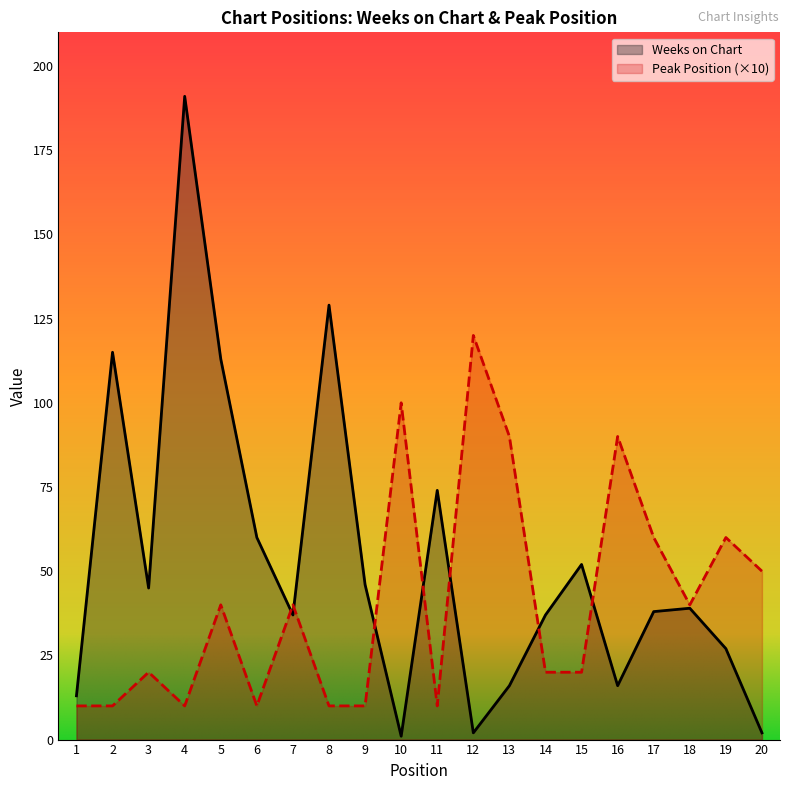

Which label corresponds to the smallest value in the chart?

10